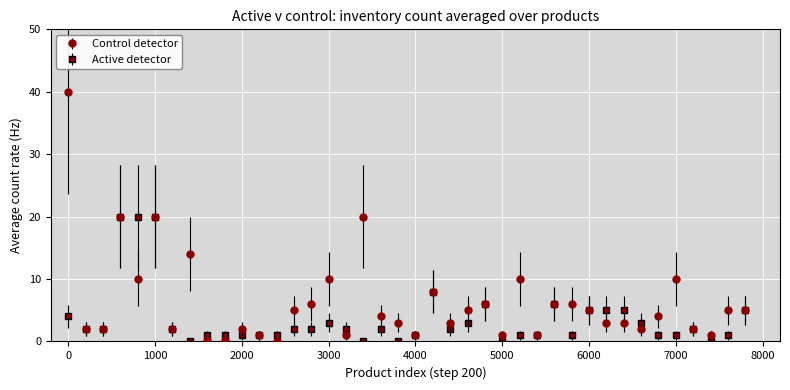

Count the number of categories in the chart.

40